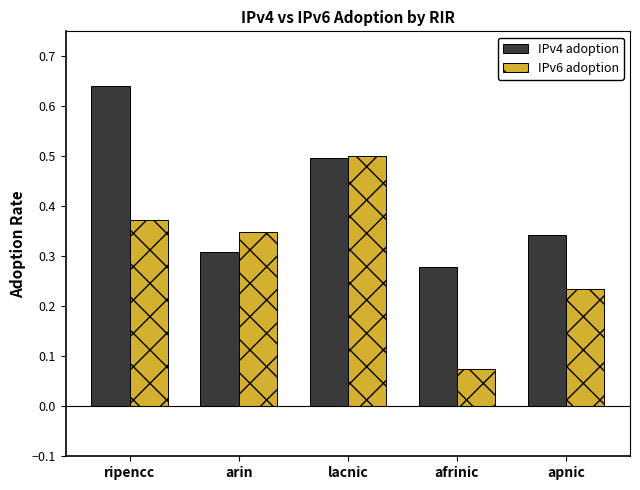

Rank the series by their maximum value, from lowest to highest.

IPv6 adoption, IPv4 adoption